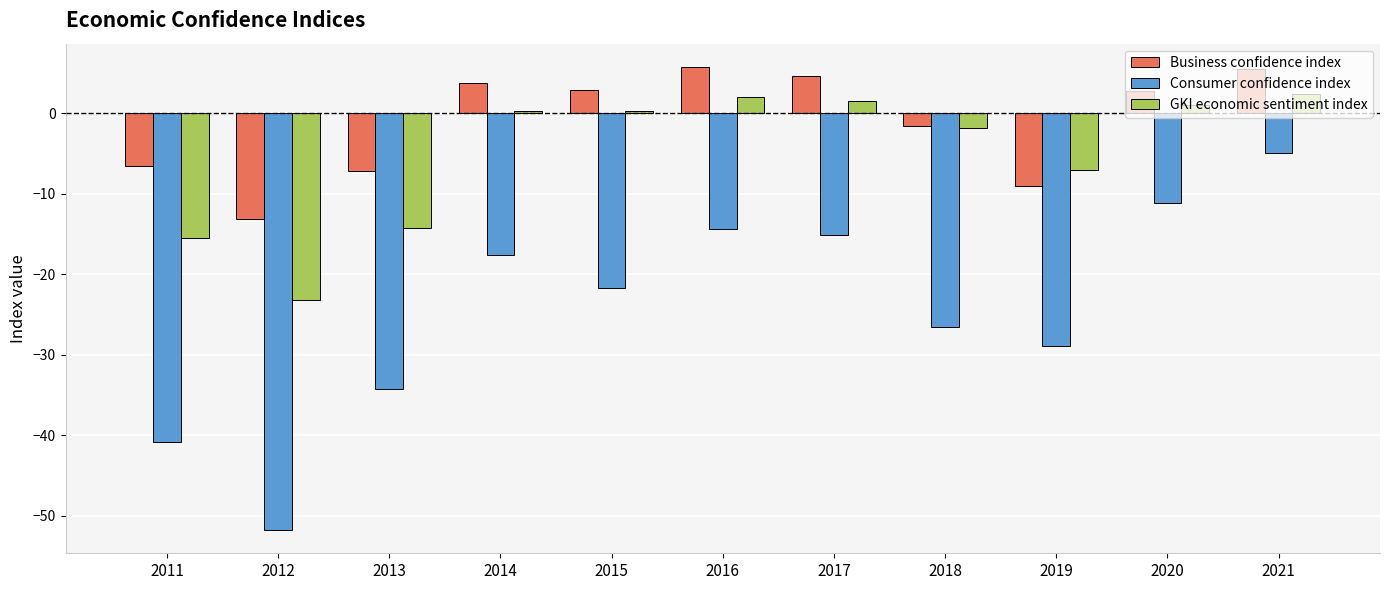

How many values in the Consumer confidence index series exceed -21?

5